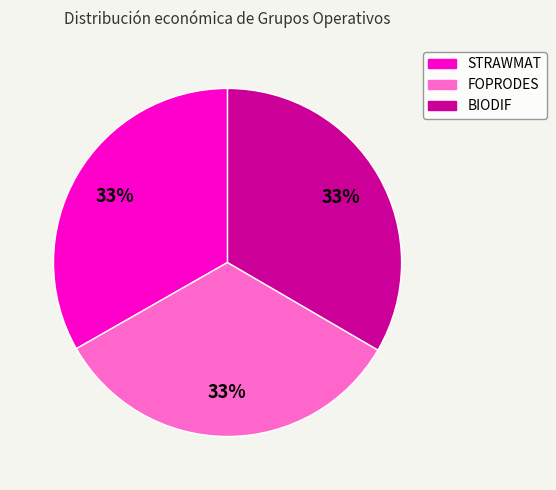

To the nearest percent, what is the combined percentage of STRAWMAT and BIODIF?

67%